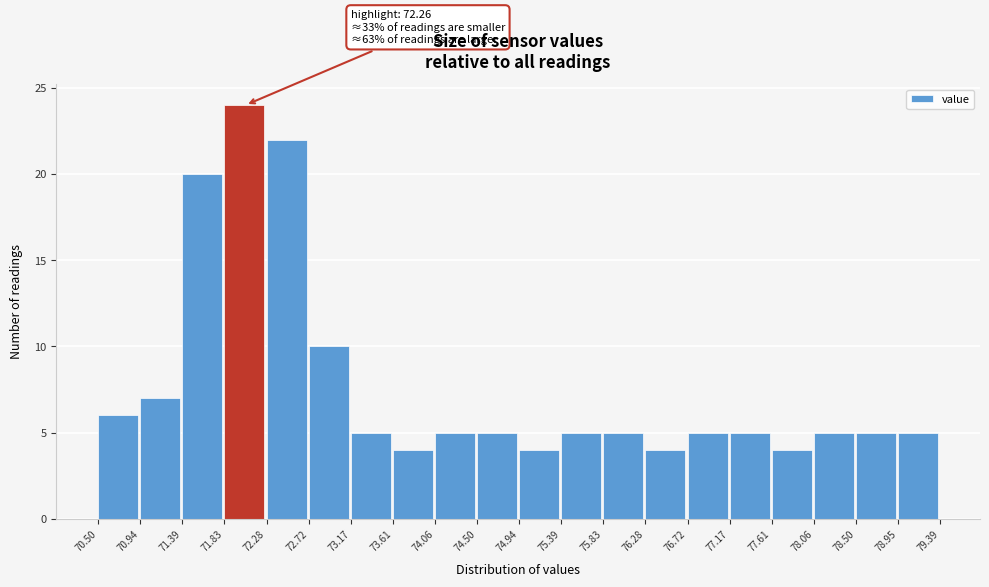

Over which range of the x-axis is the bar tallest?

71.83 to 72.28